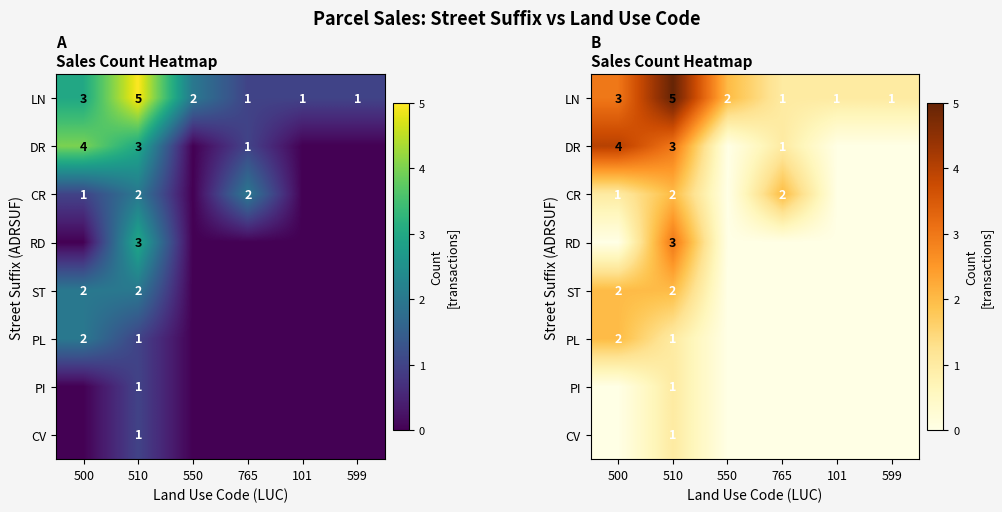

At which category is the sum across all series the highest?

510